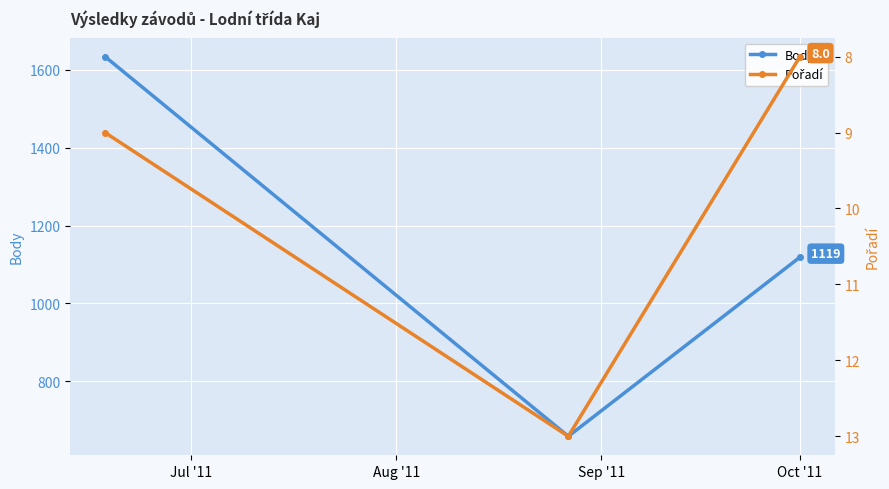

What is the value of the Body point at the 2nd from the left?

659